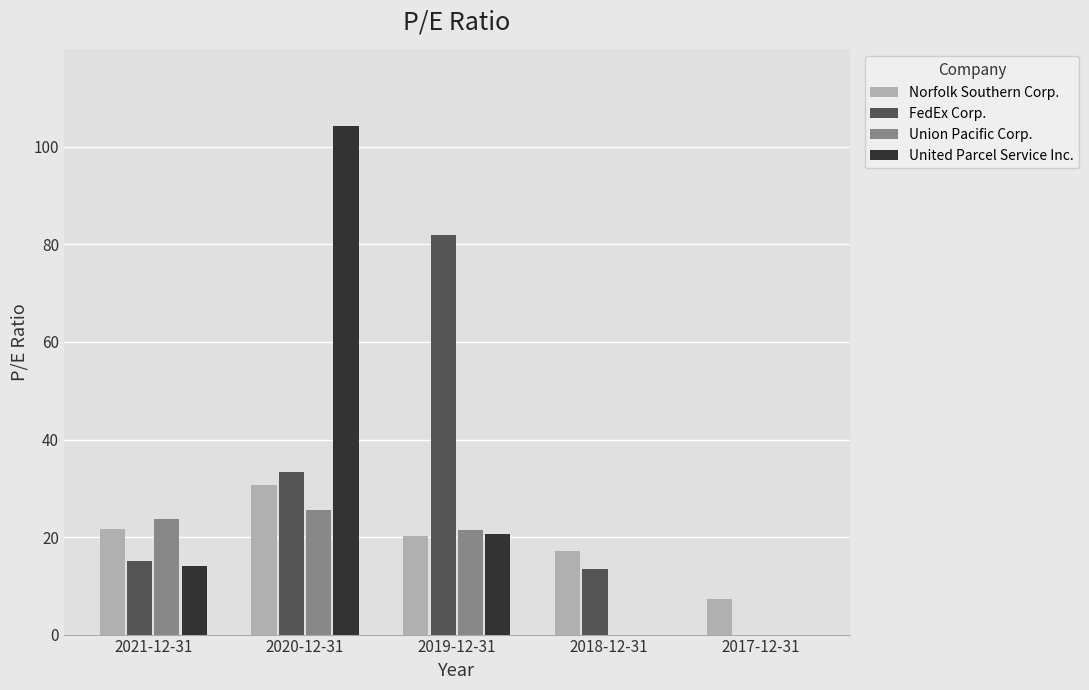

How many data points in Norfolk Southern Corp. are above 20?

3